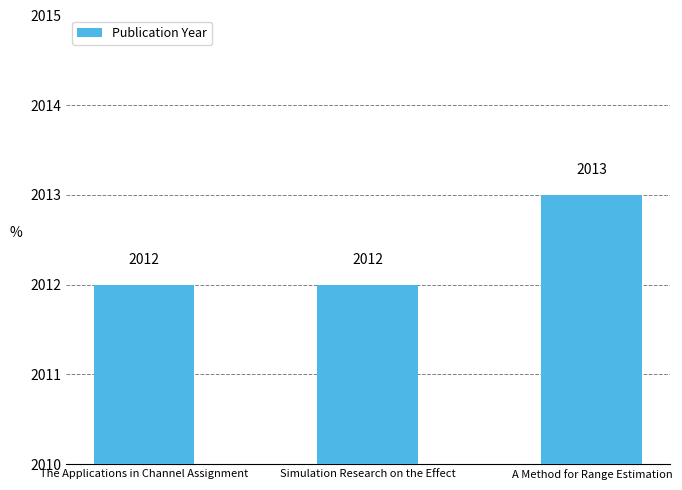

Reading left to right, what are all the values shown in this chart?

The Applications in Channel Assignment=2012	Simulation Research on the Effect=2012	A Method for Range Estimation=2013